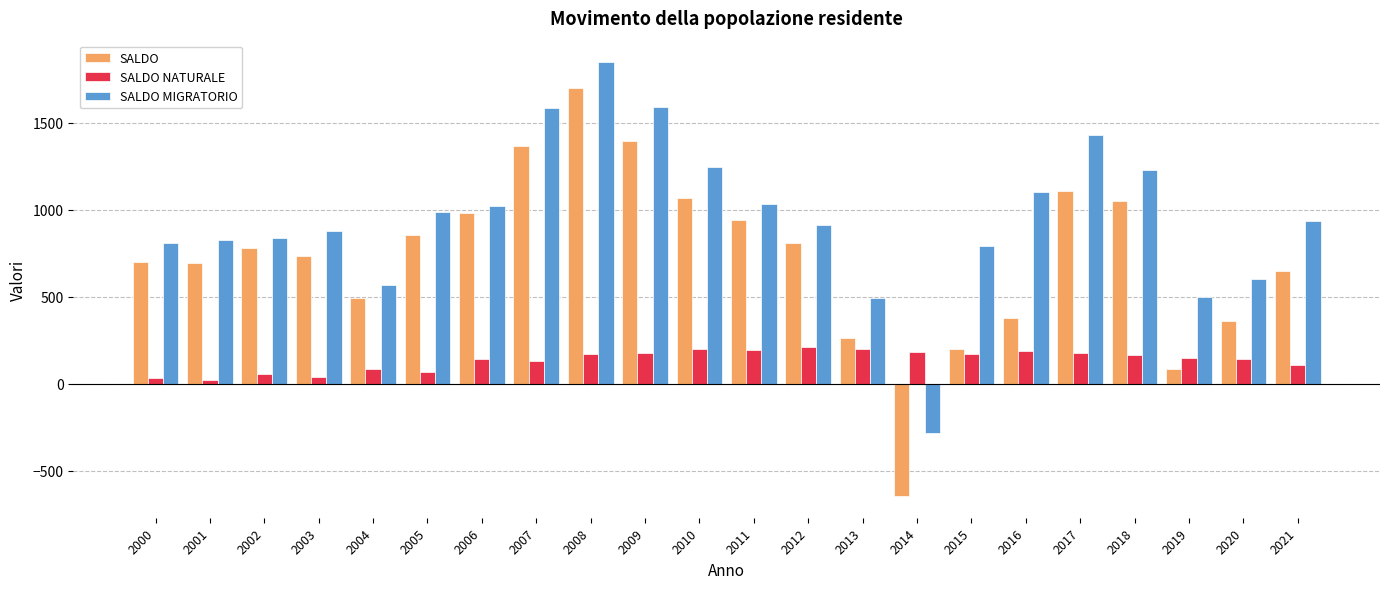

What is the total value across all series at 2018?

2440